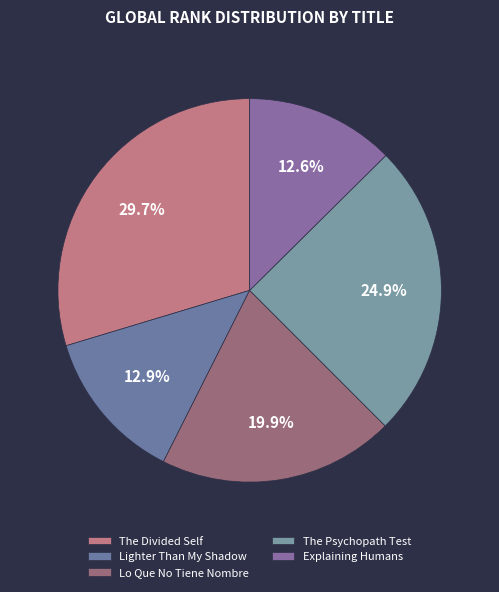

Count the number of slices in the pie.

5